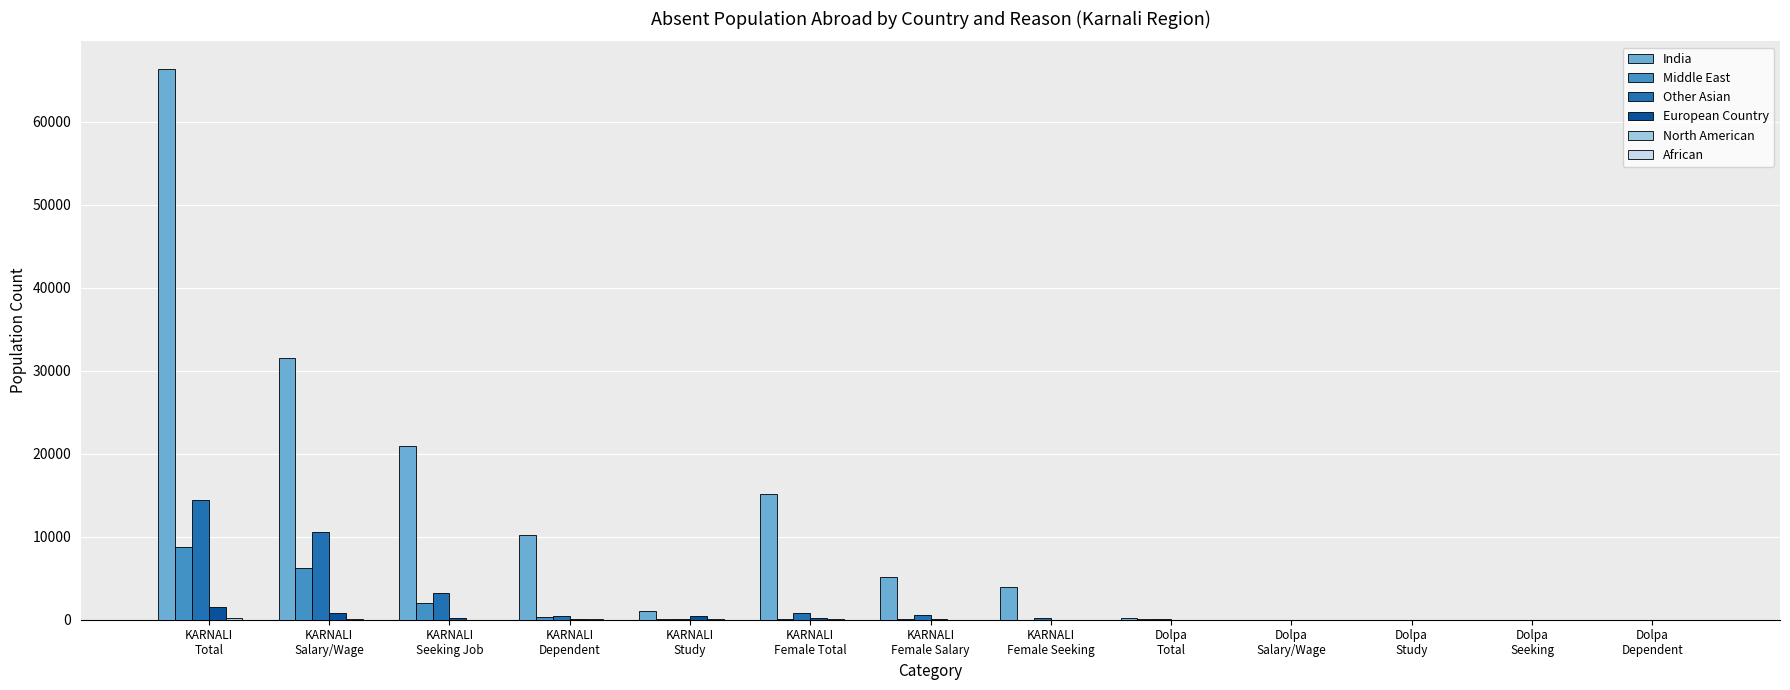

What is the sum of all Middle East values?

17590